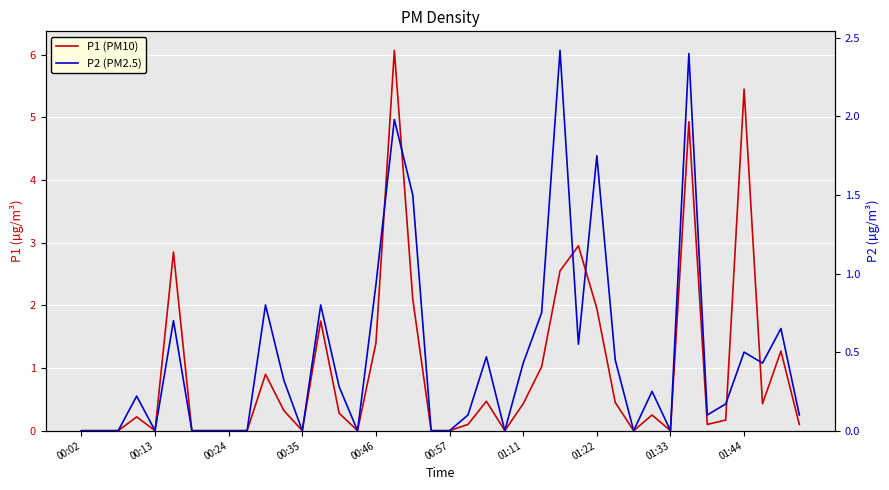

Is it true that P1 (PM10) equals 0.3 at 31?

False